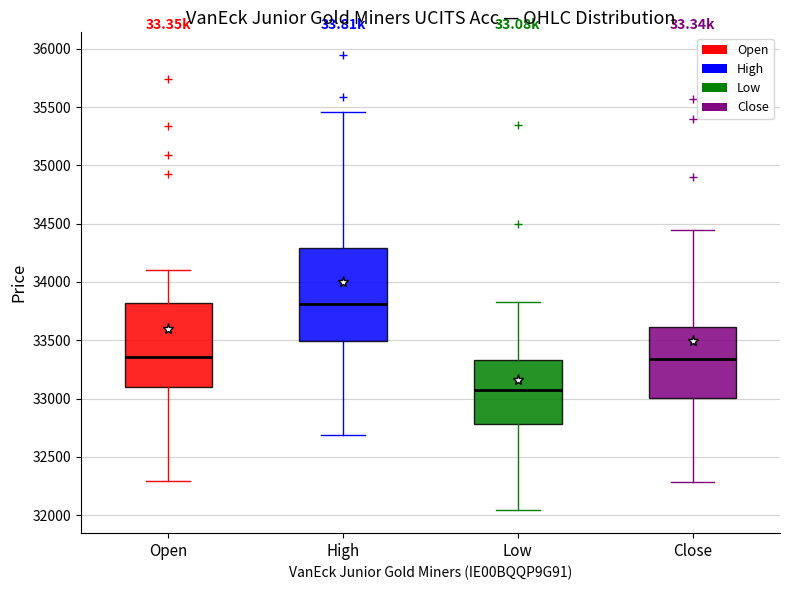

Which box's median line is the lowest?

Low